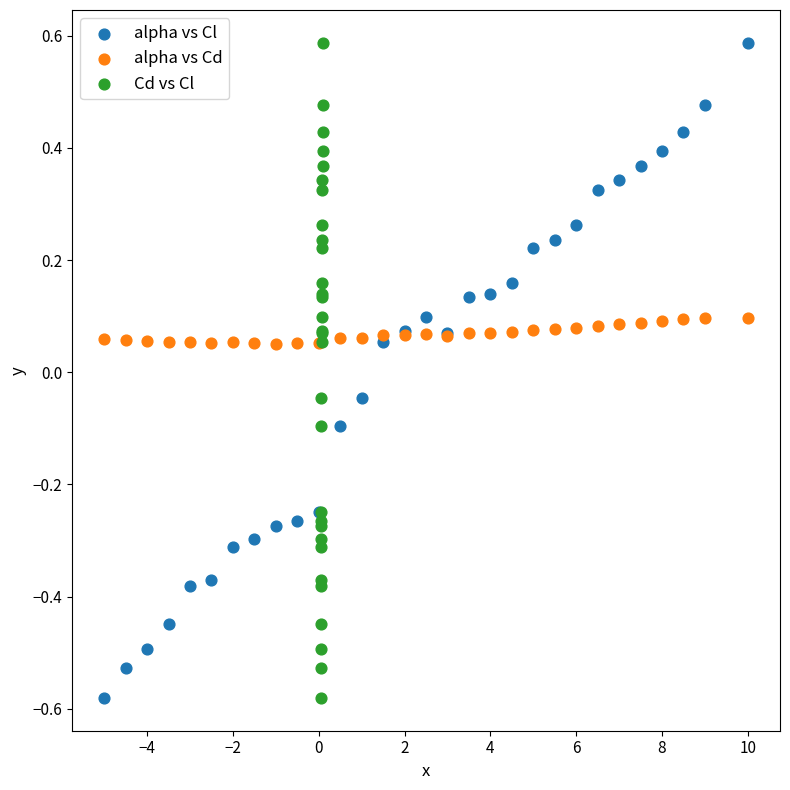

What are all the series names shown in the legend?

alpha vs Cl, alpha vs Cd, Cd vs Cl